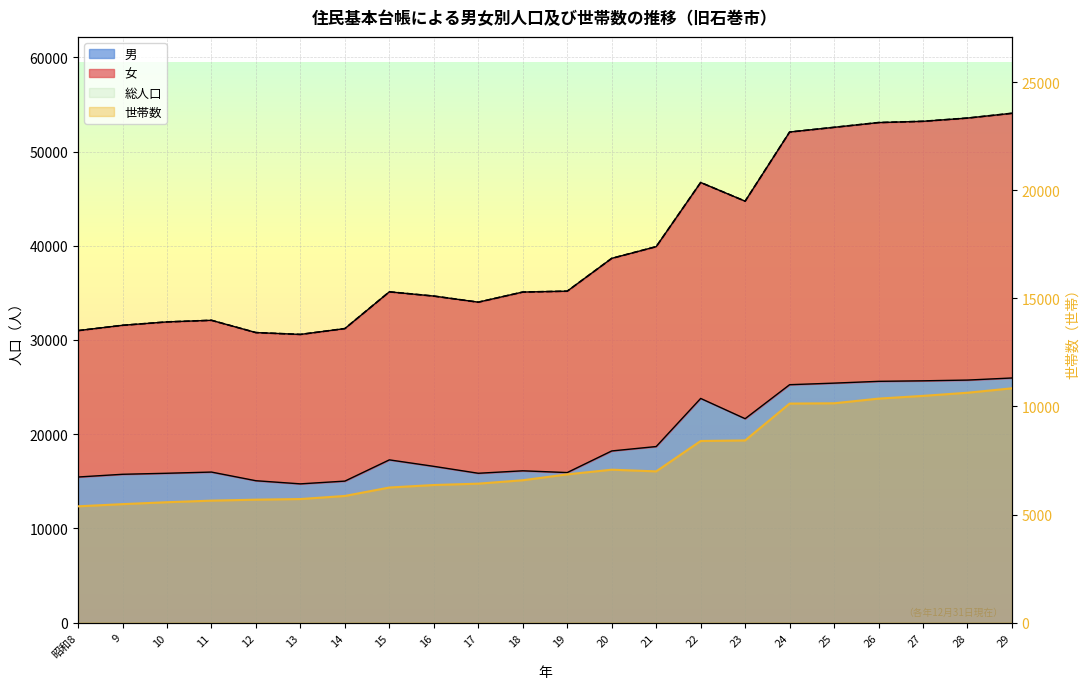

What is the label of the 16th point from the left?

23